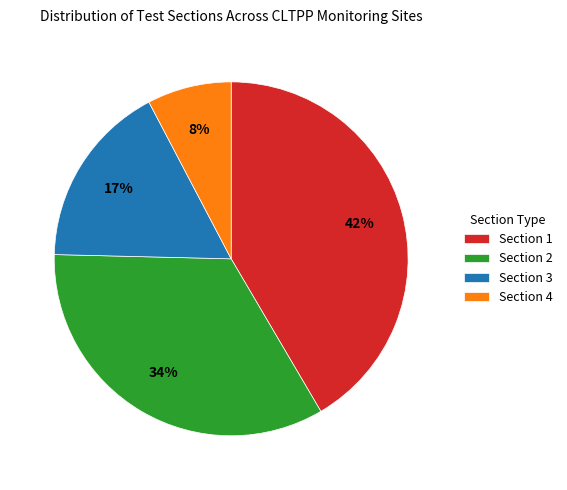

Which slice is the smallest?

Section 4